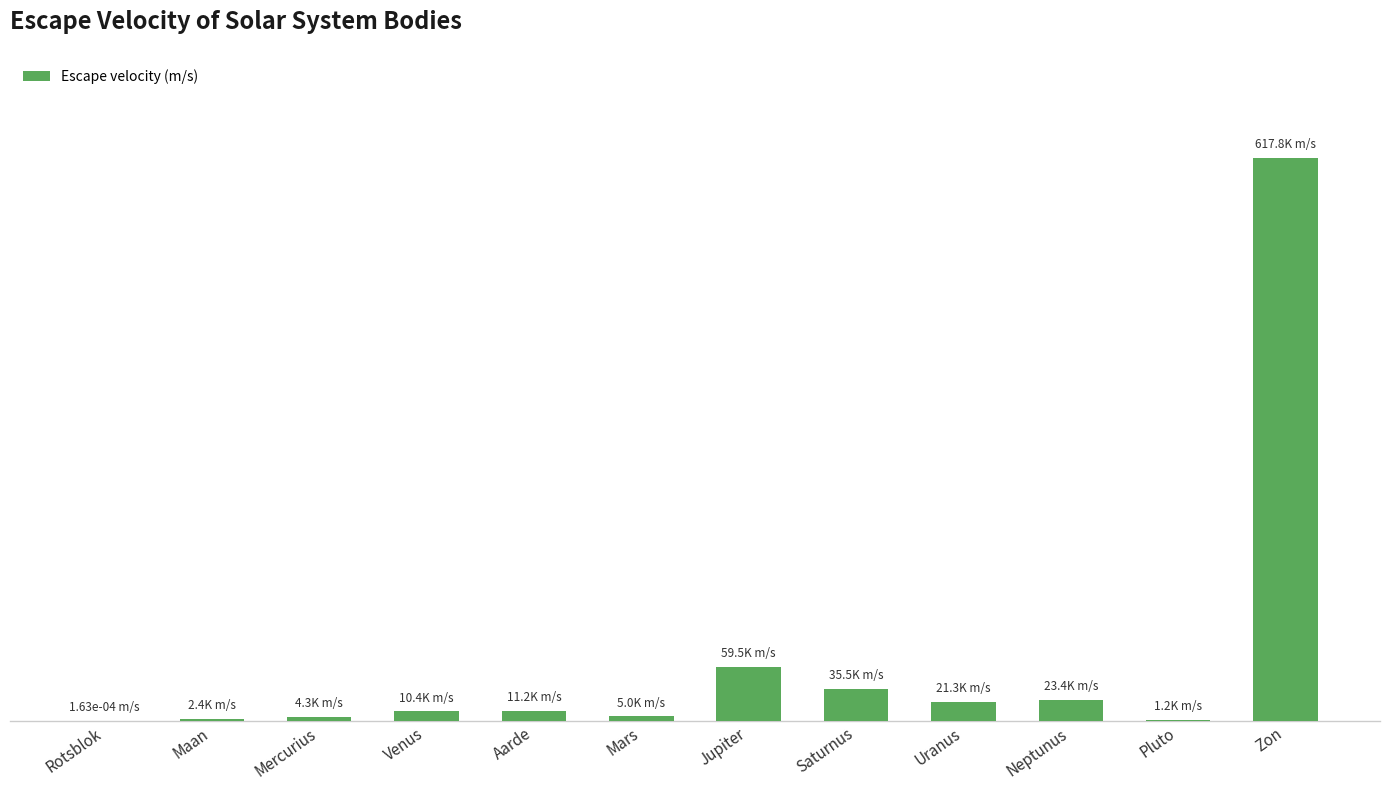

What is the label of the 10th bar from the right?

Mercurius